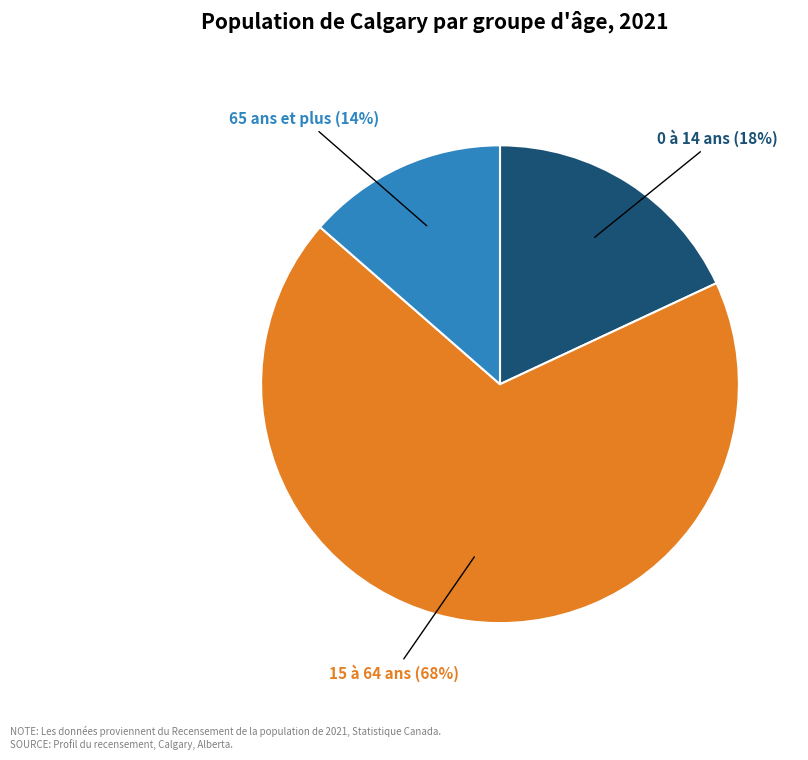

Is there any slice that represents more than half of the pie?

Yes